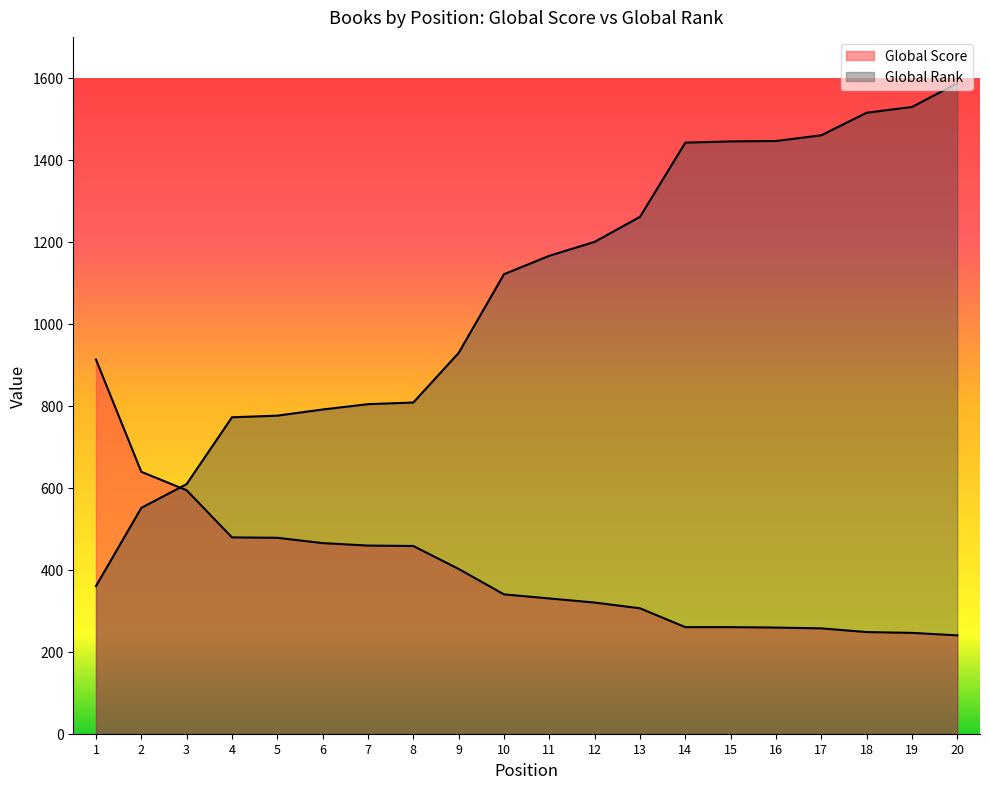

Which series has the largest total across all categories?

Global Rank (scaled)